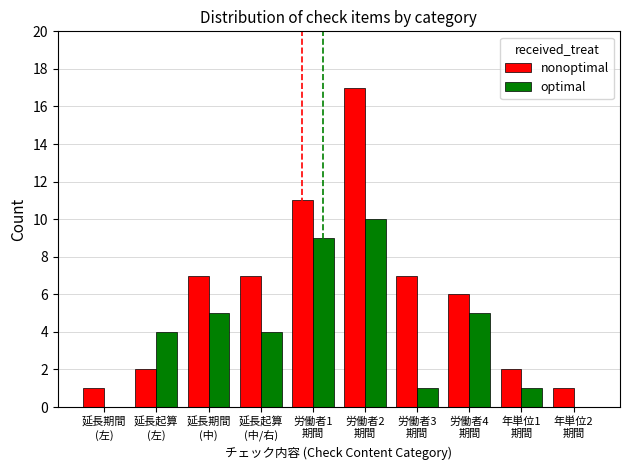

At which category is the sum across all series the highest?

労働者2
期間